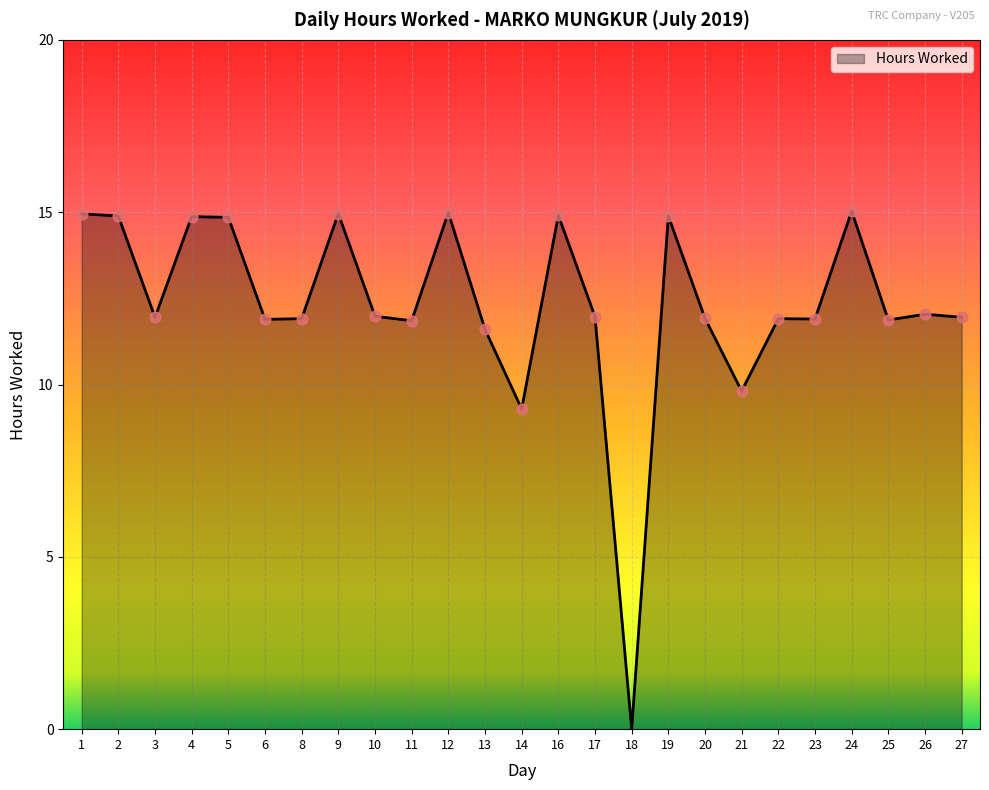

Approximately how many times larger is the value at 17 compared to 19?

0.8